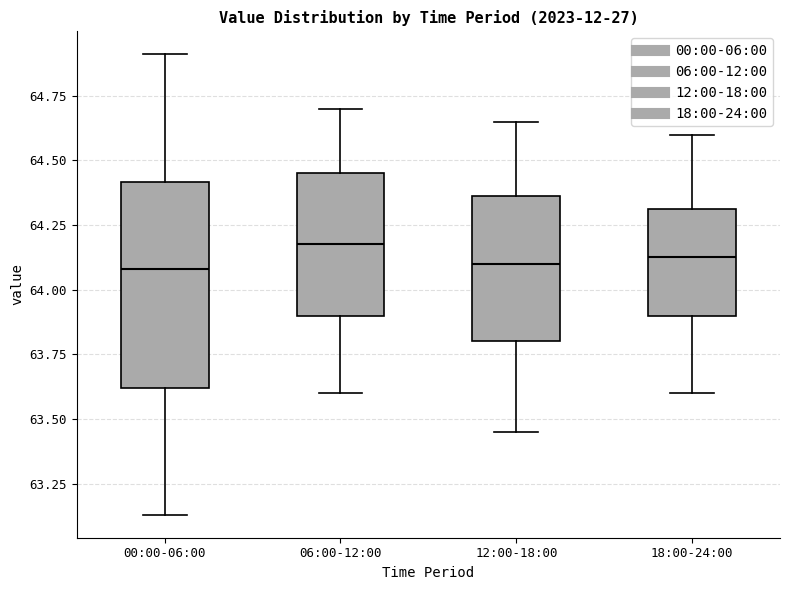

Reading left to right, read every box against the y-axis: the position of its median line, the range the box covers, and the ends of its whiskers. The values are not printed on the chart, so give them approximately, as read against the axis.

00:00-06:00: median 64.10, box 63.60 to 64.40, whiskers 63.15 to 64.90
06:00-12:00: median 64.20, box 63.90 to 64.45, whiskers 63.60 to 64.70
12:00-18:00: median 64.10, box 63.80 to 64.35, whiskers 63.45 to 64.65
18:00-24:00: median 64.15, box 63.90 to 64.30, whiskers 63.60 to 64.60